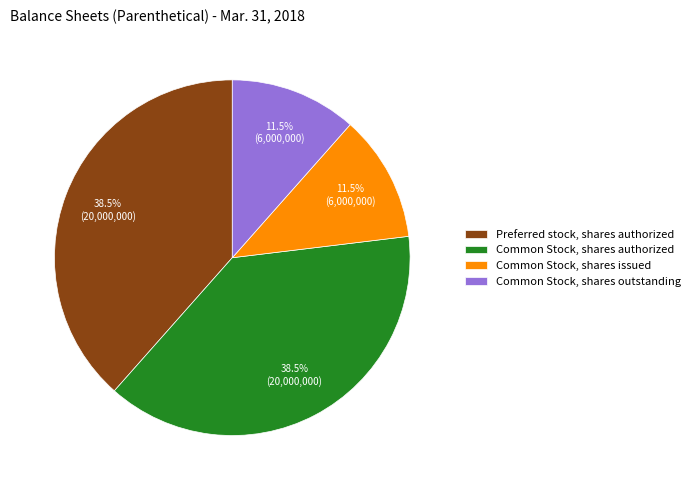

Is there any slice that represents more than half of the pie?

No